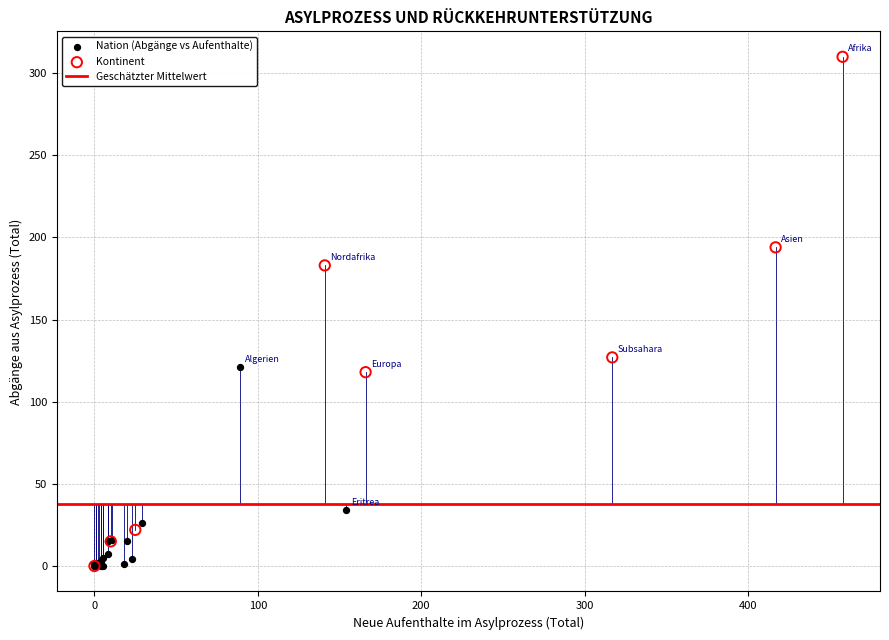

Which series has the widest spread of Y values?

Kontinent